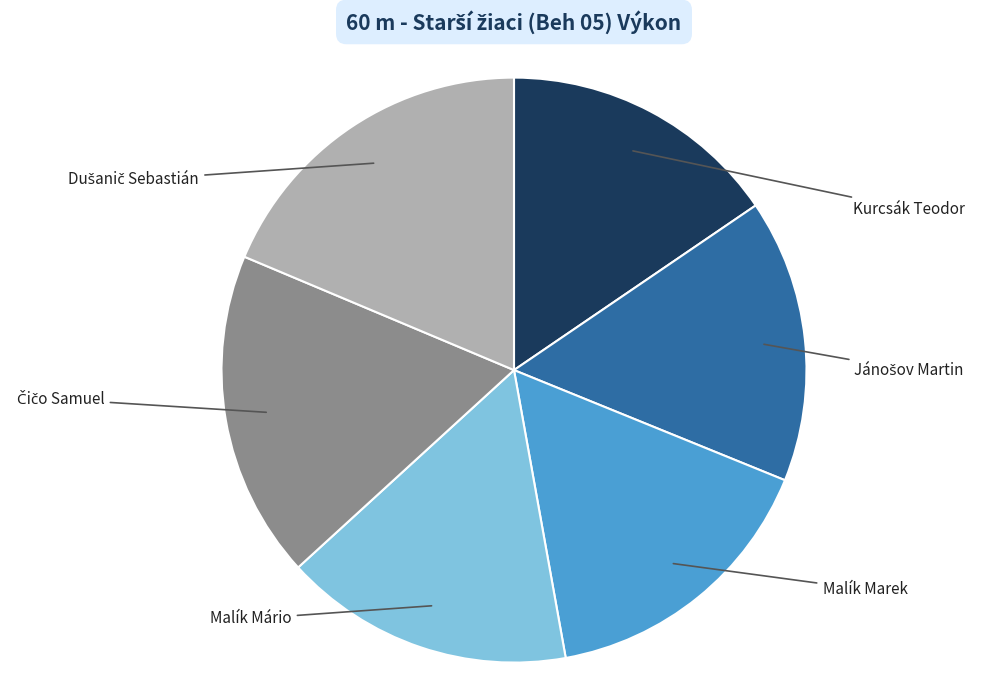

Does any single category account for the majority?

No